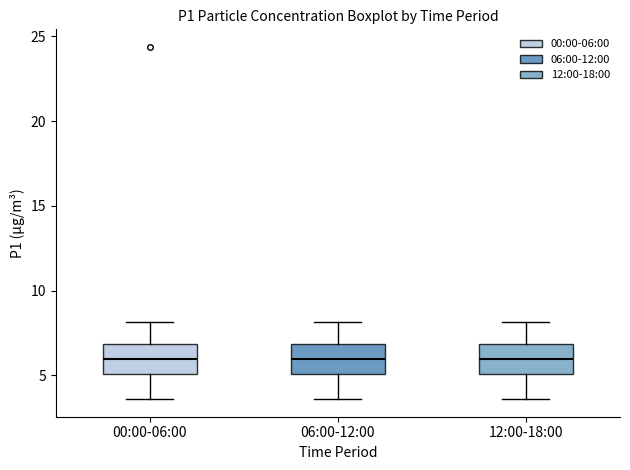

Where does the median line of the box for 06:00-12:00 sit on the y-axis? The values are not printed on the chart, so give them approximately, as read against the axis.

6.0